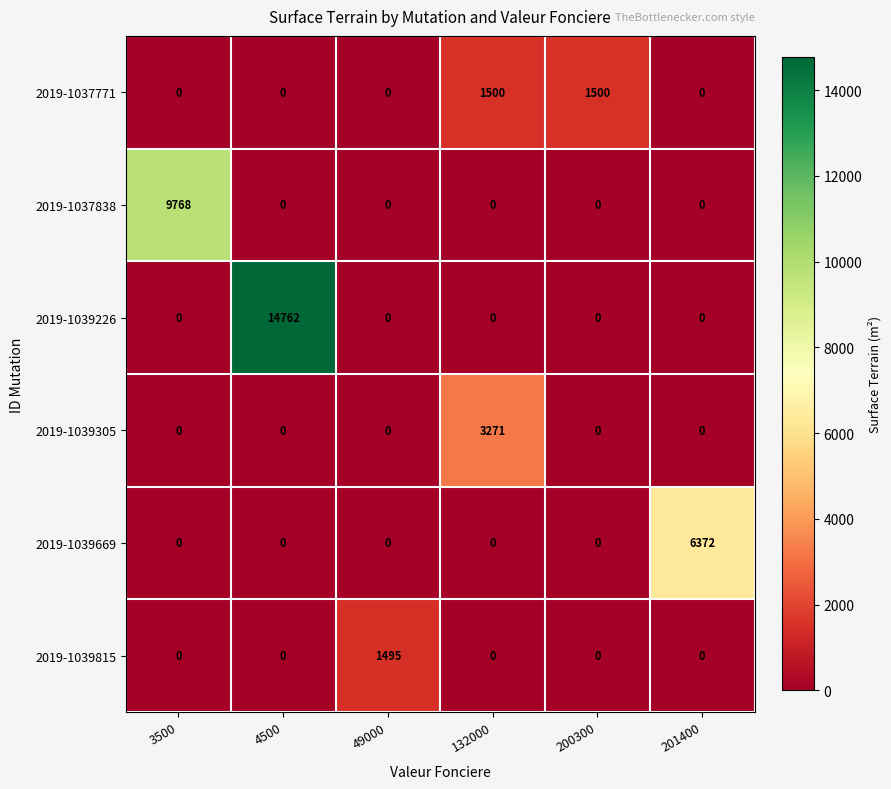

Which series changed the most between 4500 and 132000?

2019-1039226